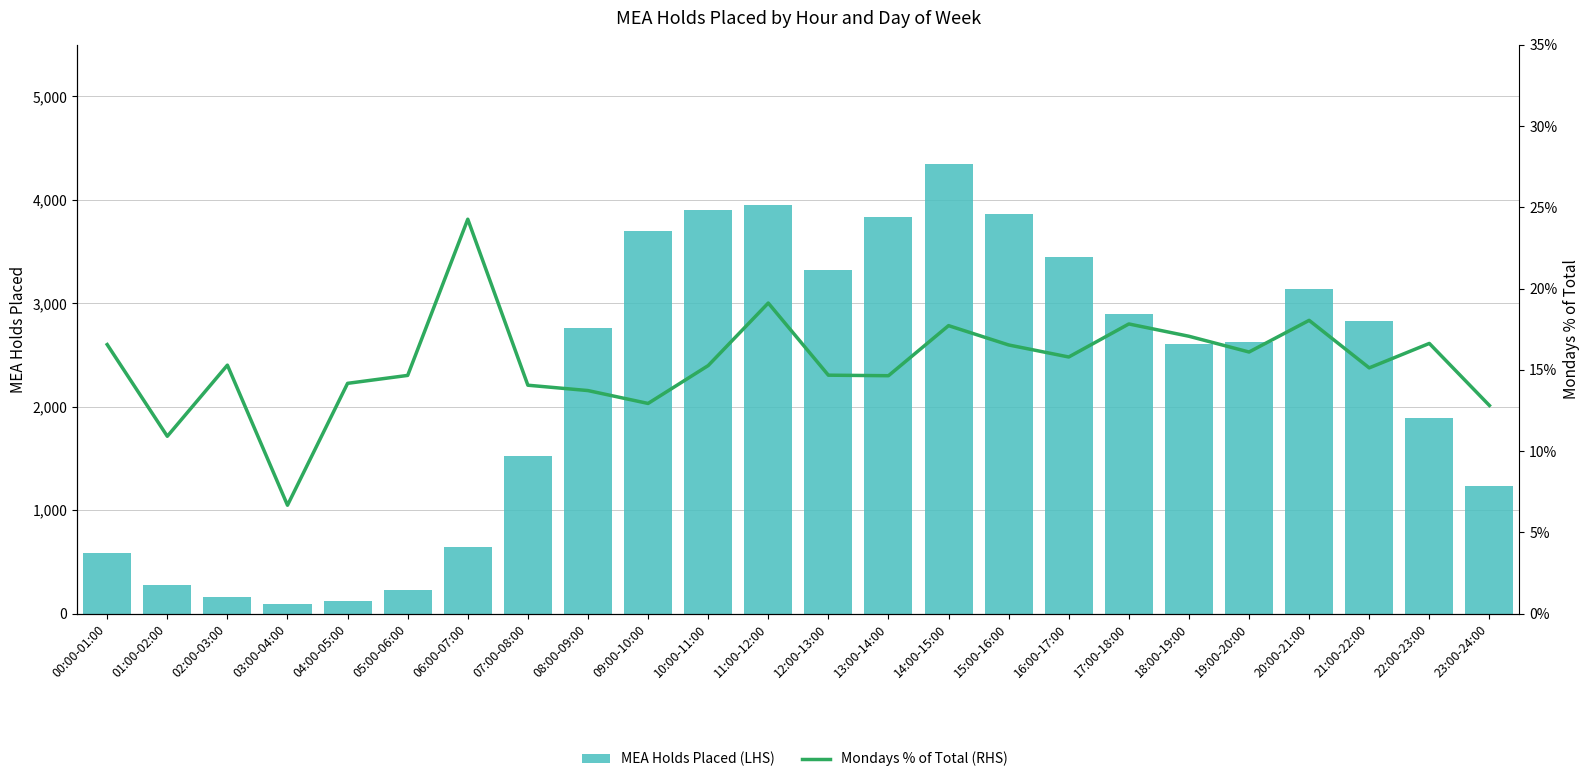

Is it true that MEA Holds Placed (LHS) equals 1668.4 at 08:00-09:00?

False